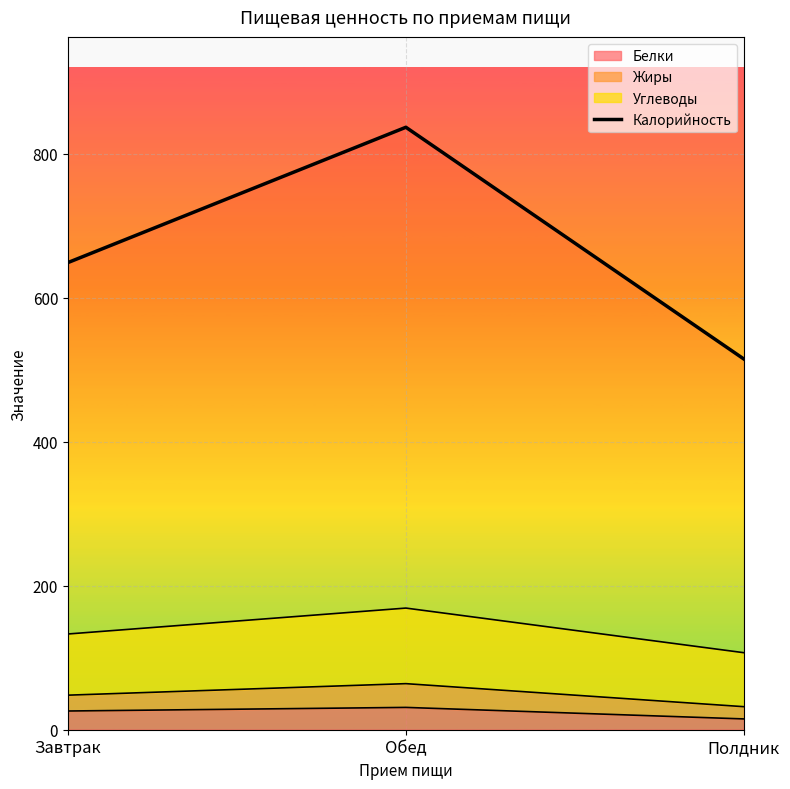

Where is the data nearest to the value 676?

Завтрак